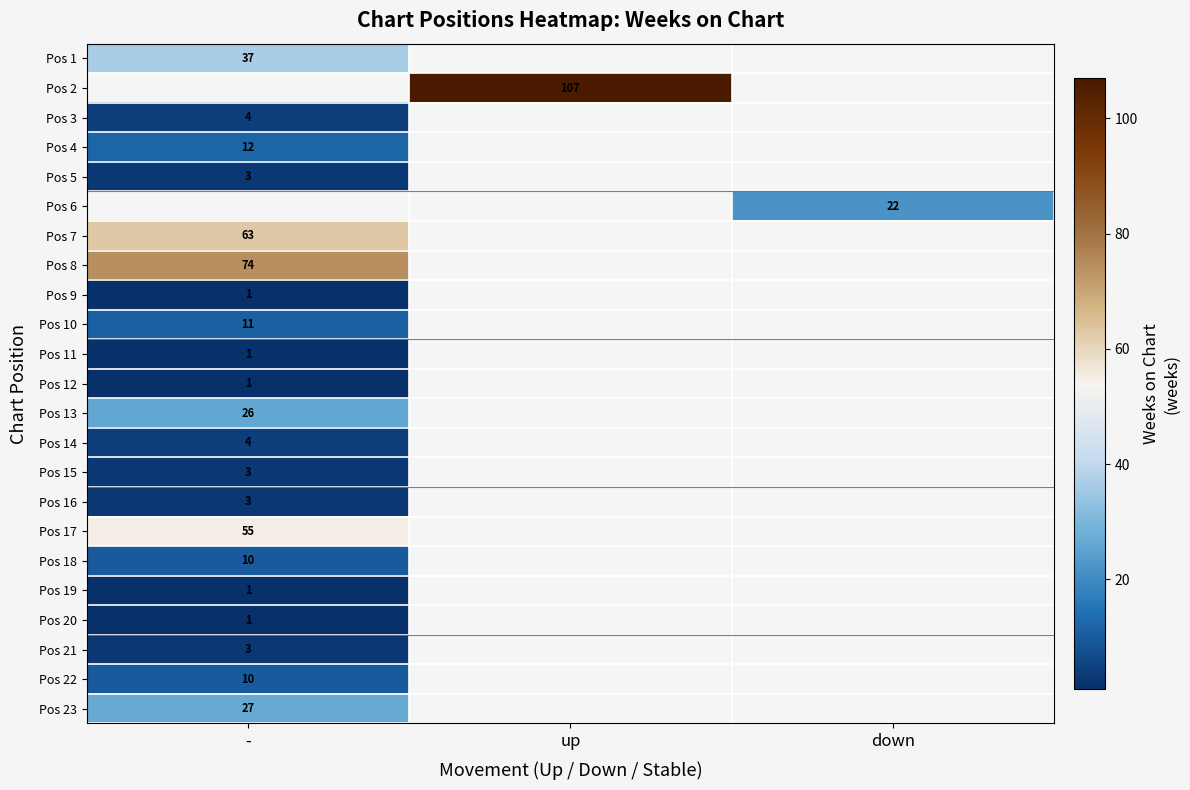

Is it true that Pos 21 equals 2 at -?

False